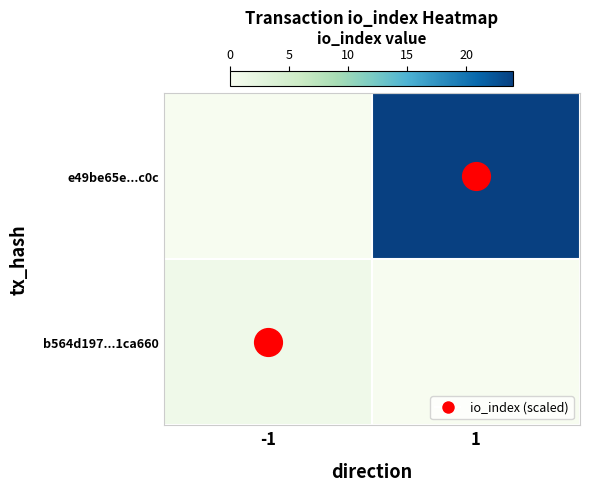

Reading left to right, extract all data points from this chart.

b564d197...1ca660: -1=1	1=0
e49be65e...c0c: -1=0	1=24